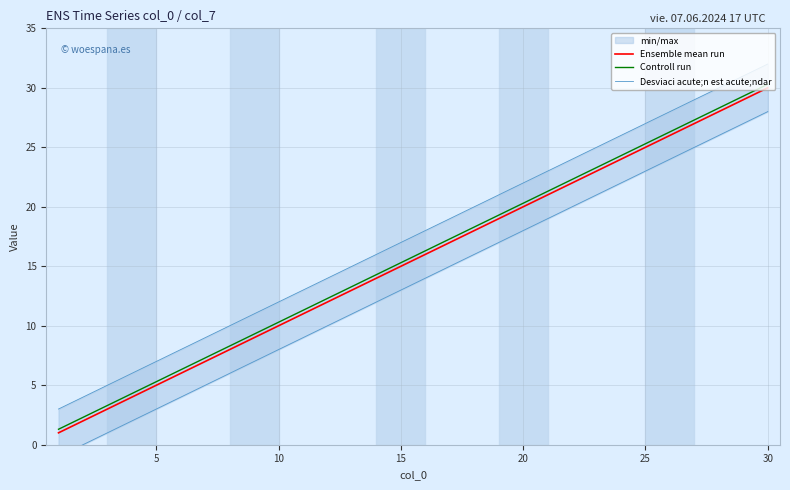

True or false: Controll run and Ensemble mean run intersect in this chart.

False